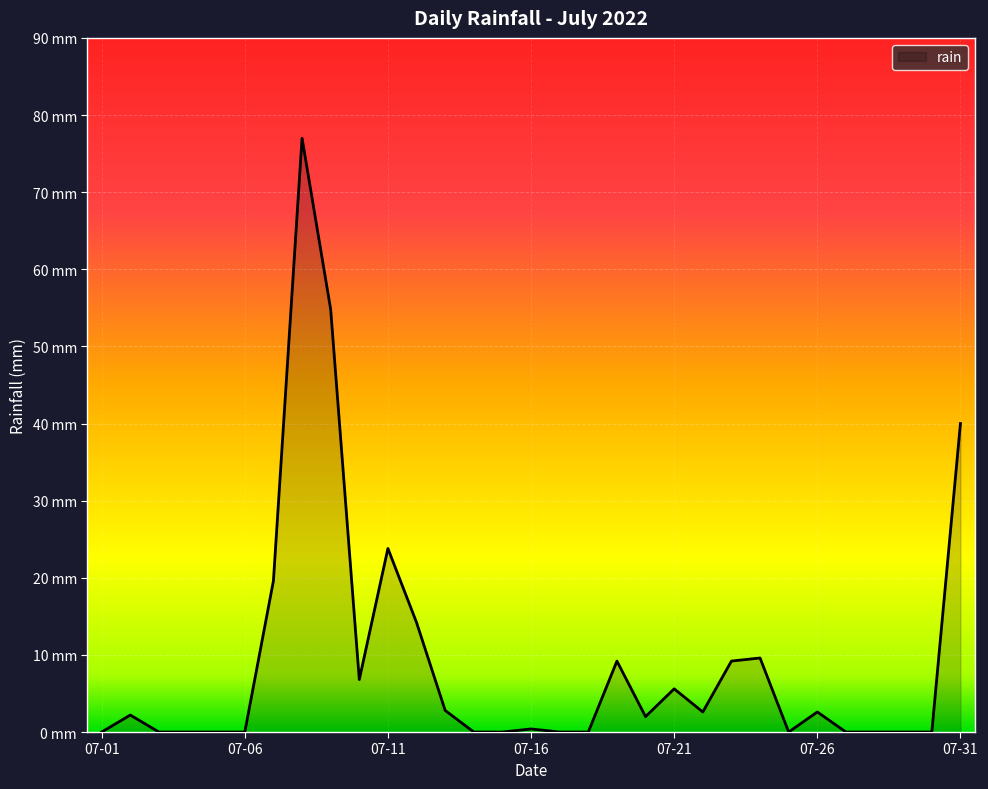

Is this an area chart (filled region under the line)?

Yes